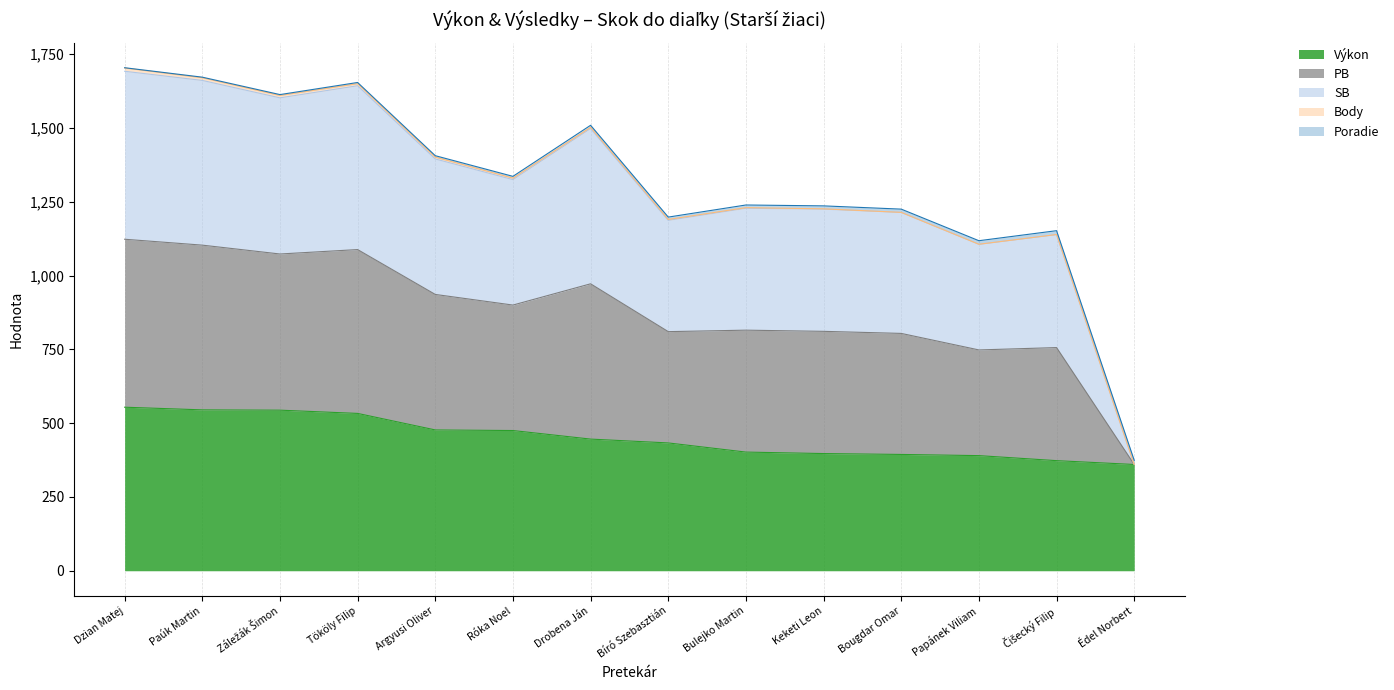

What is the difference between the highest and lowest values at Édel Norbert?

14